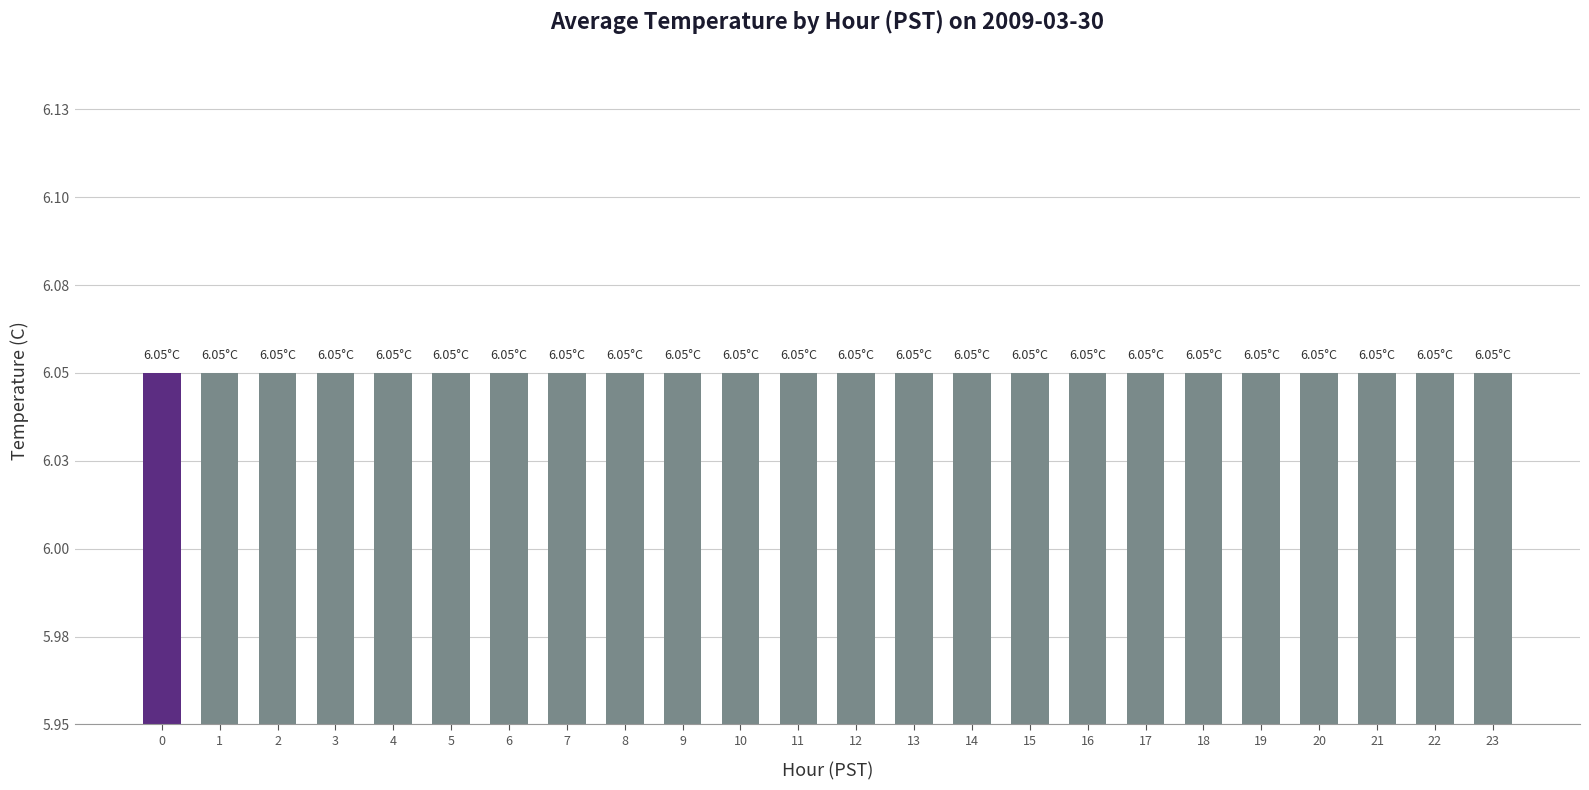

How many bars are there in total?

24